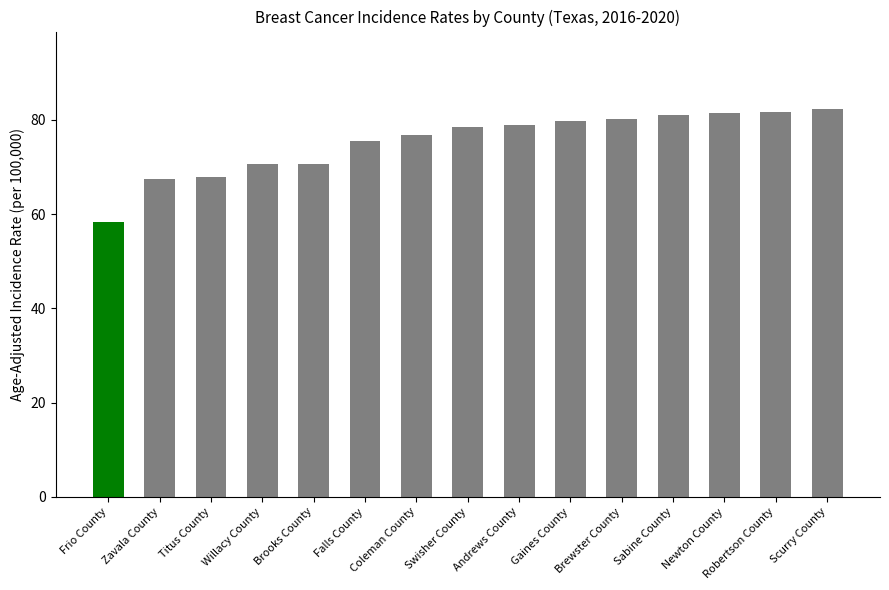

True or false: the data shows 79.0 at Andrews County.

True